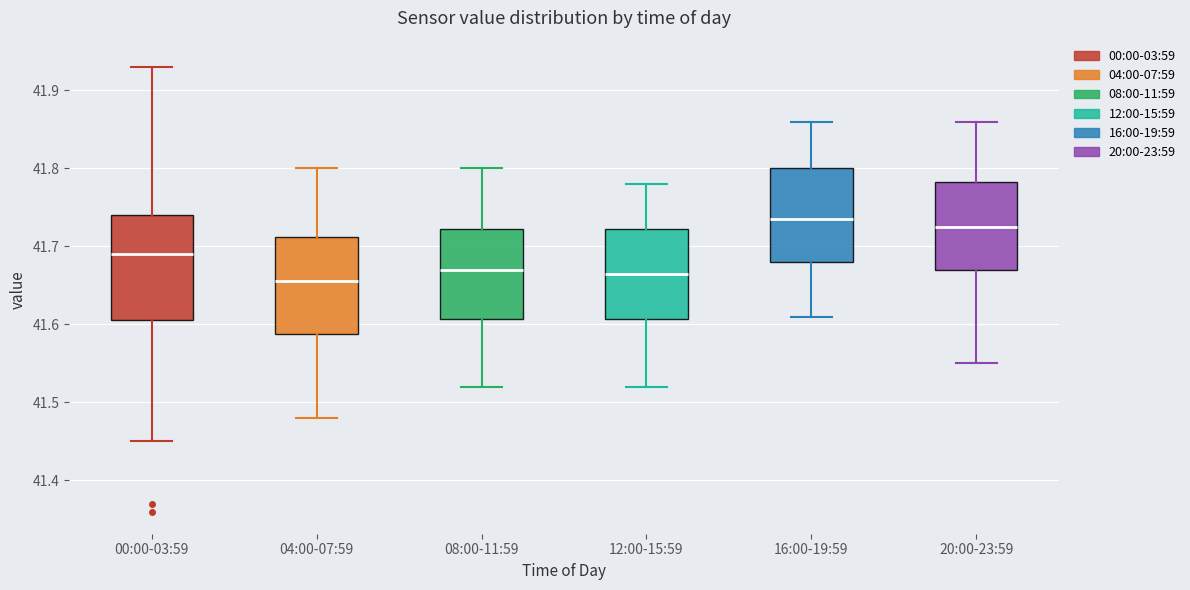

Reading left to right, transcribe this box plot: for each box, give where its median line is, the range the box spans, and where its two whiskers end, as read against the y-axis. The values are not printed on the chart, so give them approximately, as read against the axis.

00:00-03:59: median 41.69, box 41.61 to 41.74, whiskers 41.45 to 41.93
04:00-07:59: median 41.66, box 41.59 to 41.71, whiskers 41.48 to 41.80
08:00-11:59: median 41.67, box 41.61 to 41.72, whiskers 41.52 to 41.80
12:00-15:59: median 41.67, box 41.61 to 41.72, whiskers 41.52 to 41.78
16:00-19:59: median 41.74, box 41.68 to 41.80, whiskers 41.61 to 41.86
20:00-23:59: median 41.73, box 41.67 to 41.78, whiskers 41.55 to 41.86